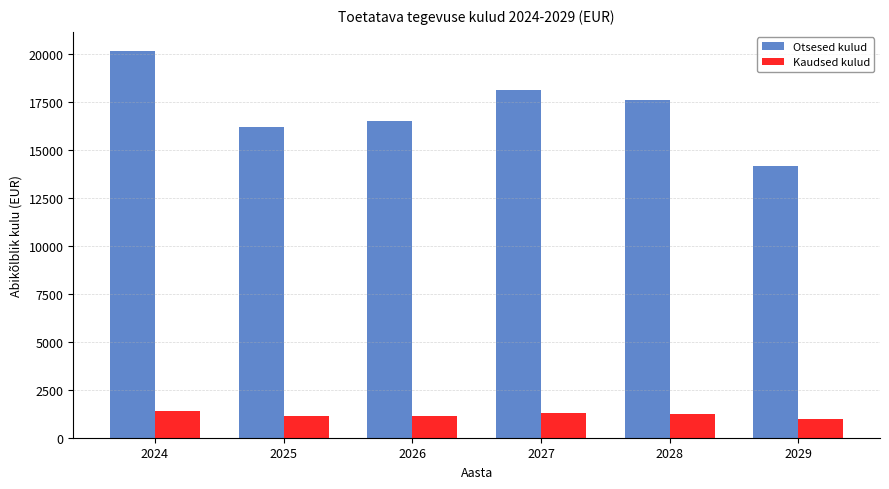

What is the difference between the second highest and second lowest values in the Otsesed kulud series?

1930.0